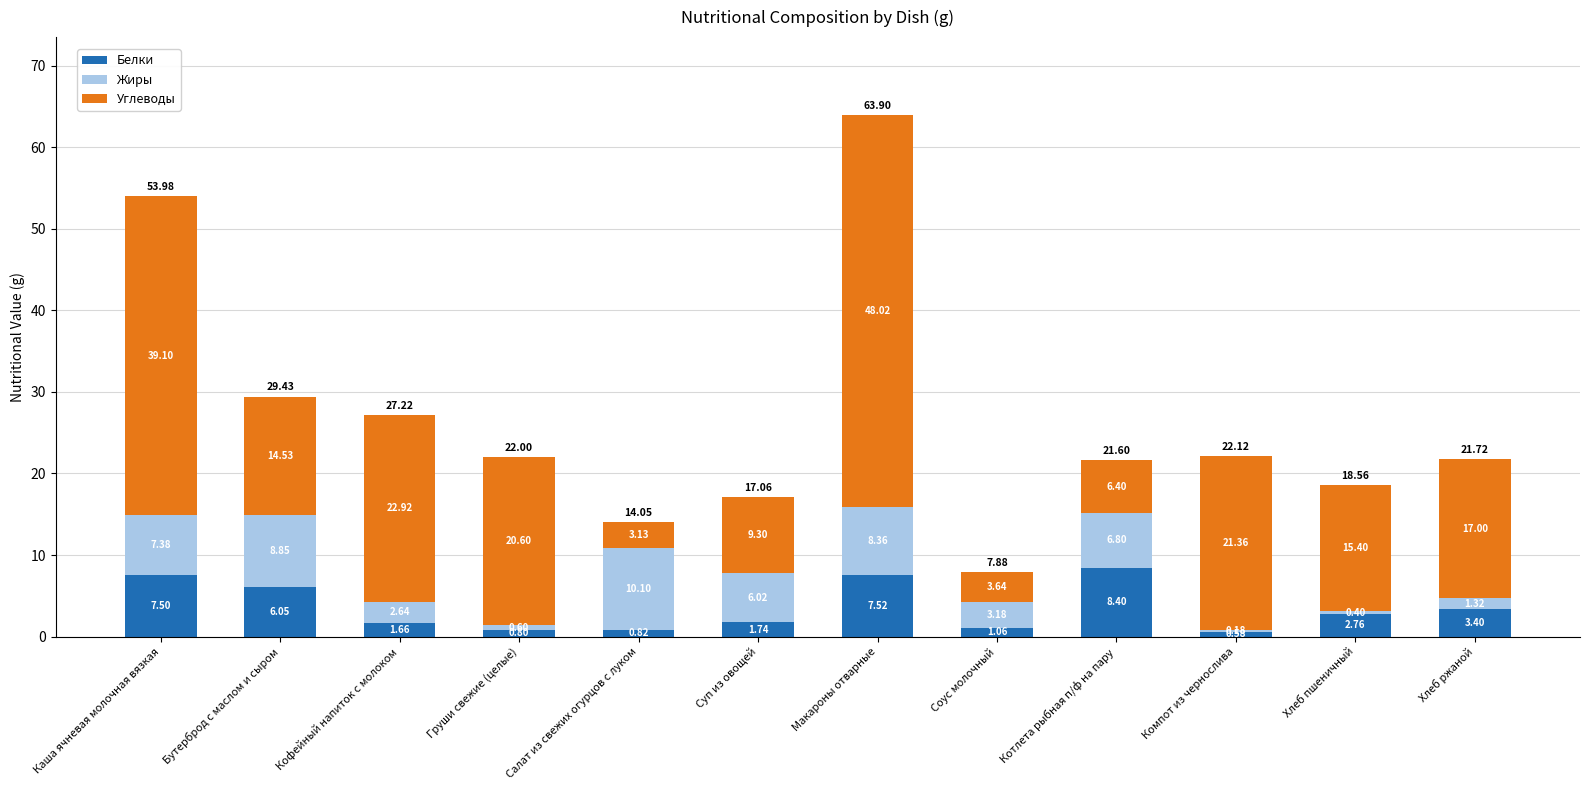

Which category has the highest value in the Белки series?

Котлета рыбная п/ф на пару